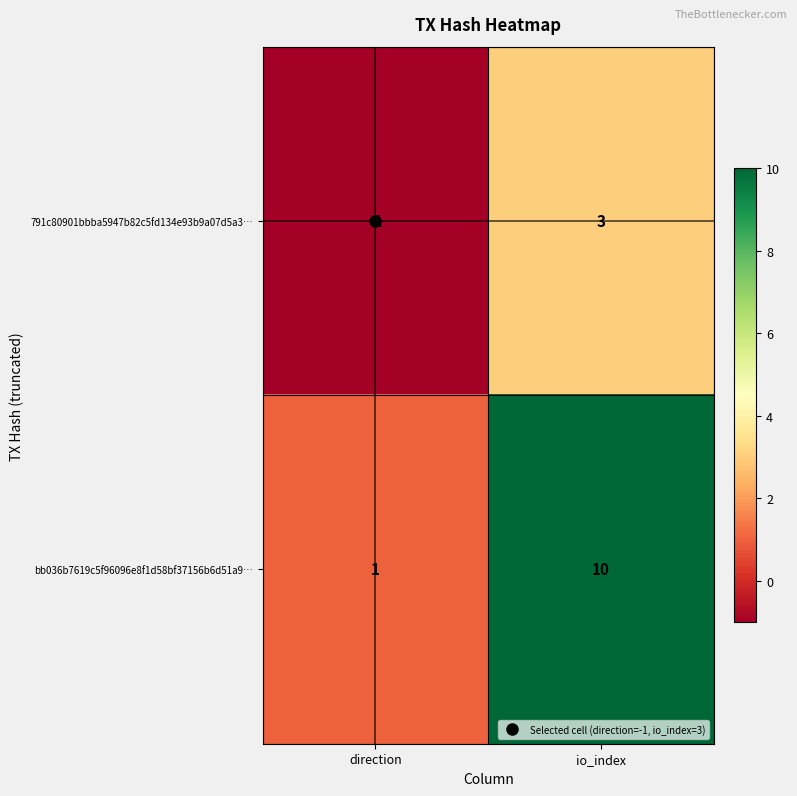

At how many categories does at least one series exceed 3?

1